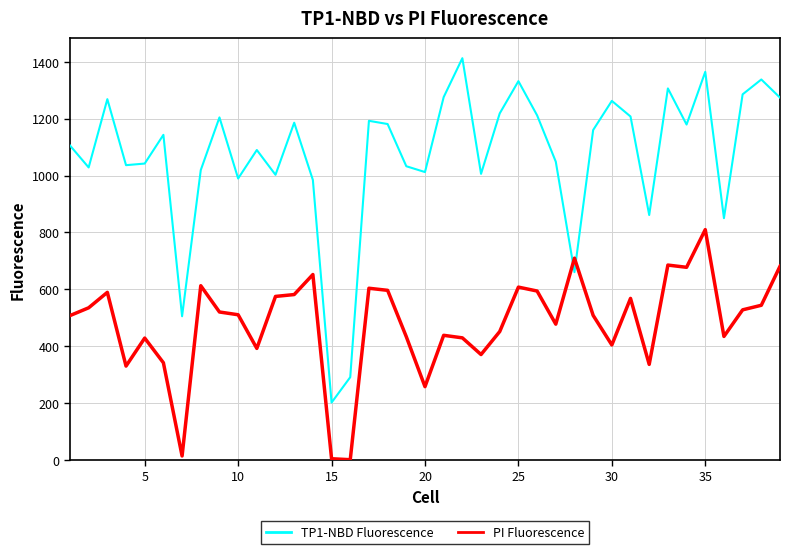

Rank the series by their average value, from highest to lowest.

TP1-NBD Fluorescence, PI Fluorescence